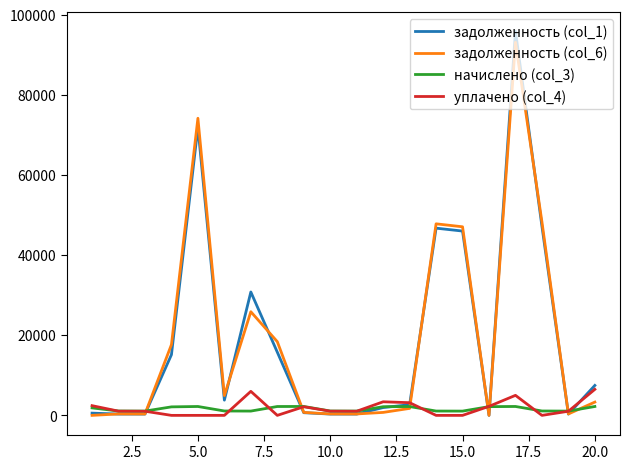

Which series has the largest range (max minus min)?

задолженность (col_1)